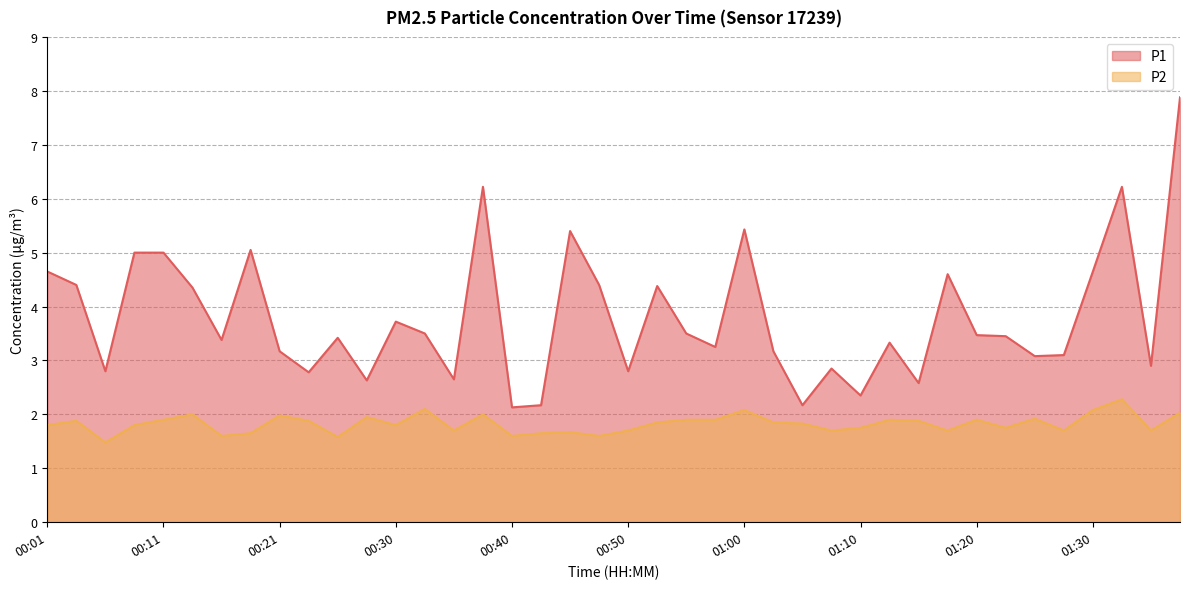

Which series has the widest spread of values?

P1